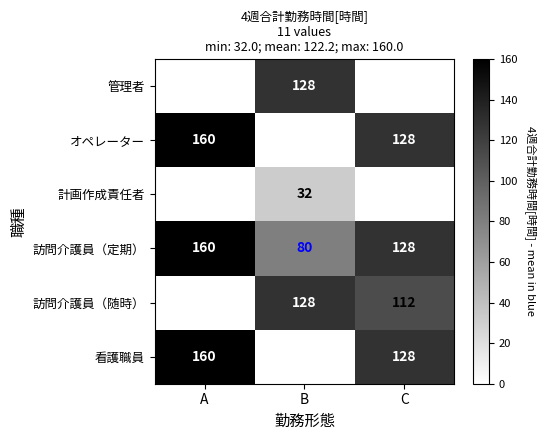

Between C and B, which is larger?

B